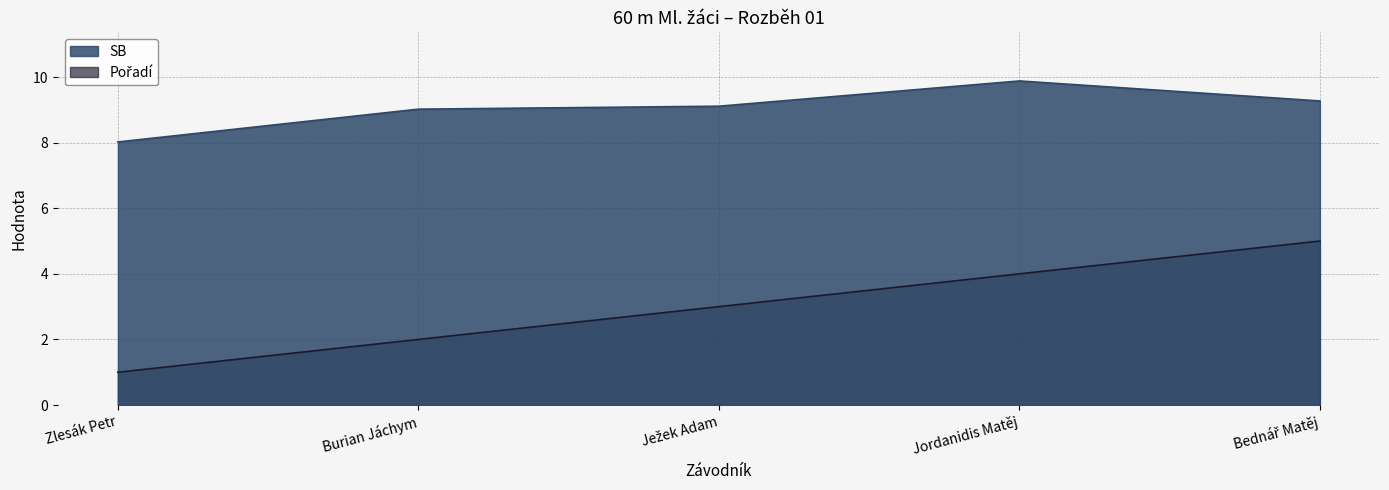

How many values in the SB series exceed 9?

4